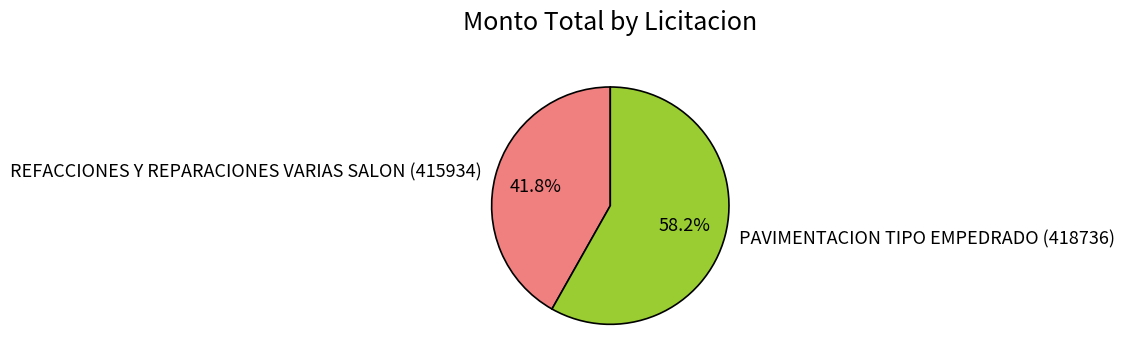

What percentage do PAVIMENTACION TIPO EMPEDRADO (418736) and REFACCIONES Y REPARACIONES VARIAS SALON (415934) together represent?

100.0%